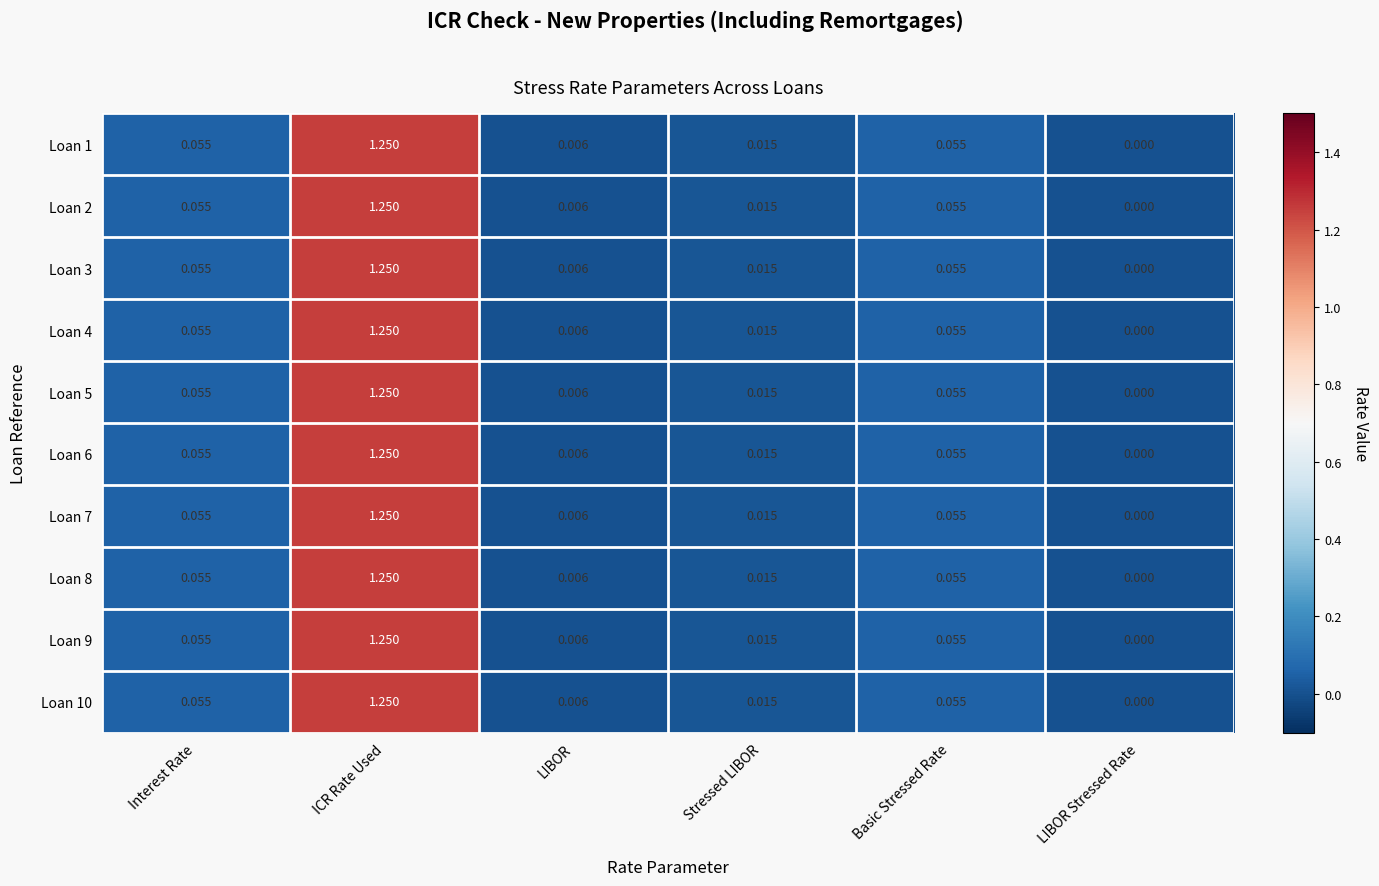

Where is Loan 6 nearest to the value 0?

LIBOR Stressed Rate